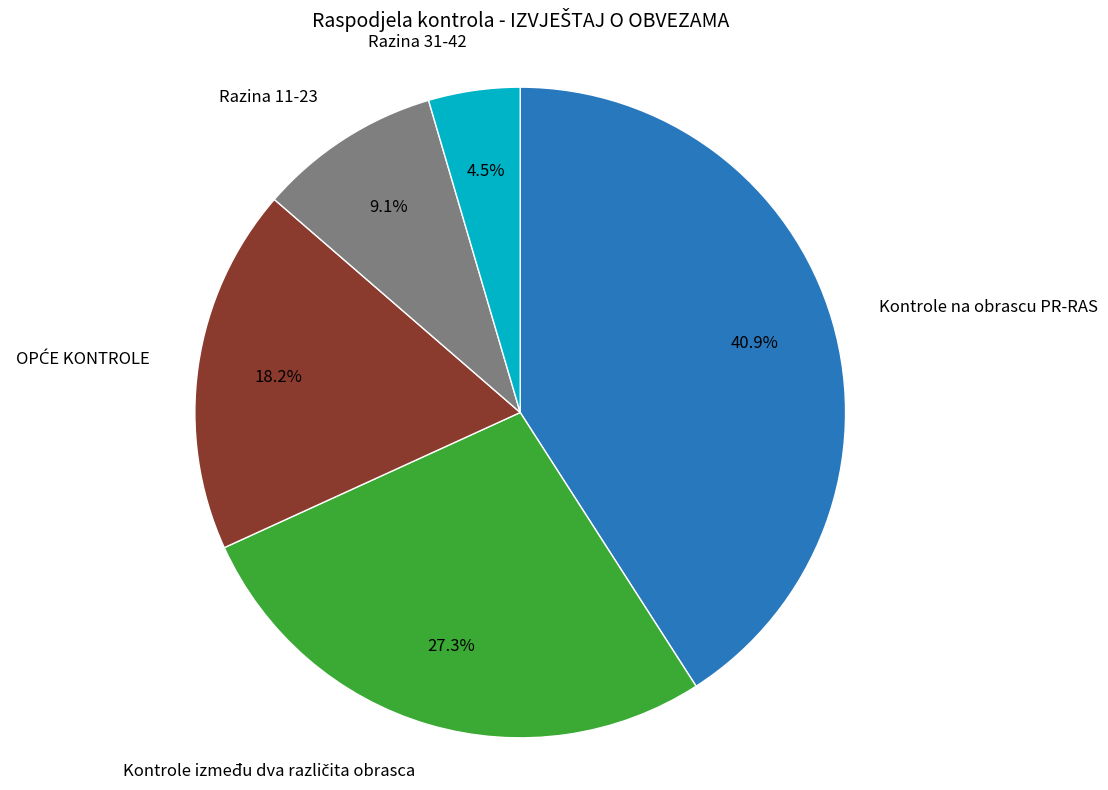

What is the smallest slice in the pie chart?

Razina 31-42